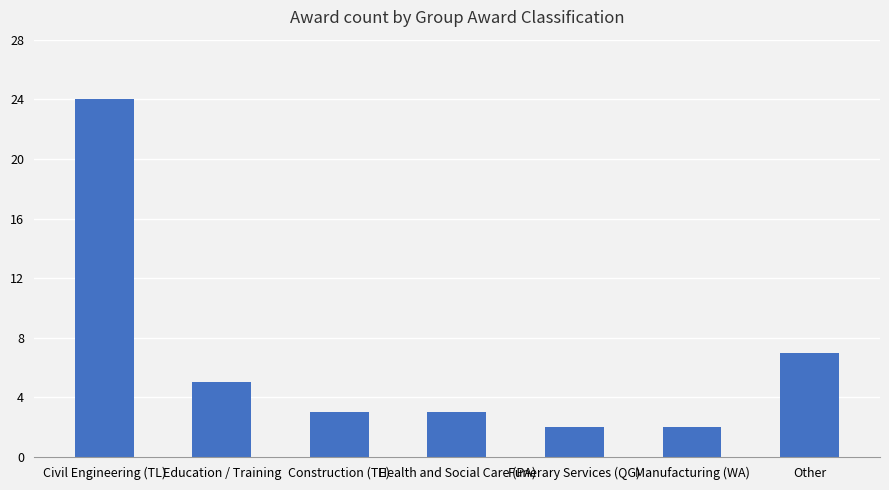

Reading right to left, what are all the values shown in this chart?

7	2	2	3	3	5	24